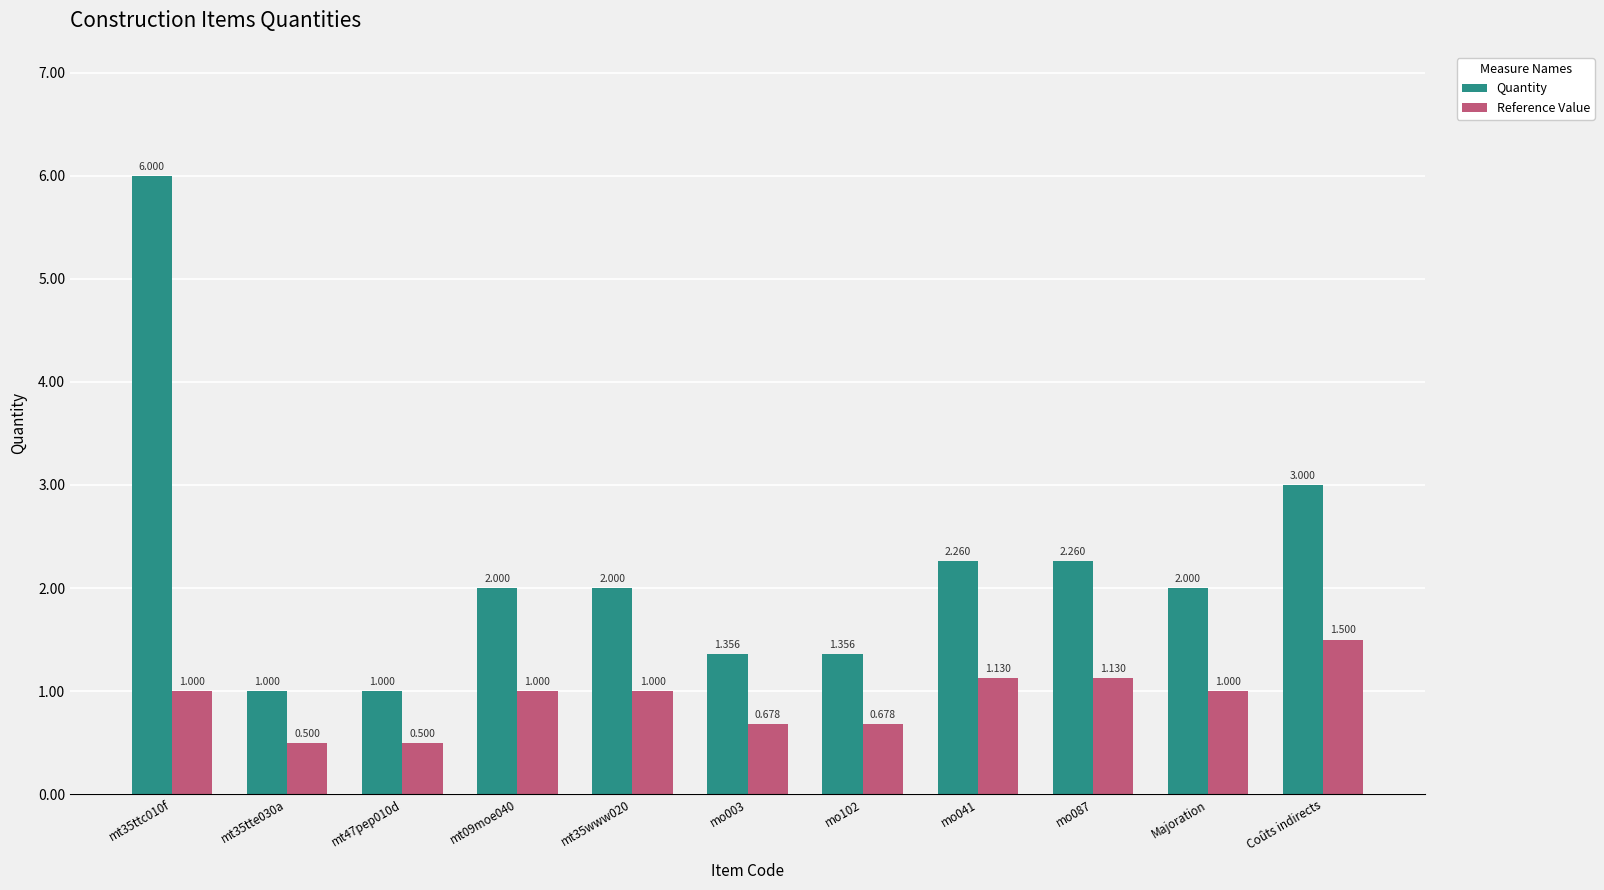

How many bars are there in each group?

2